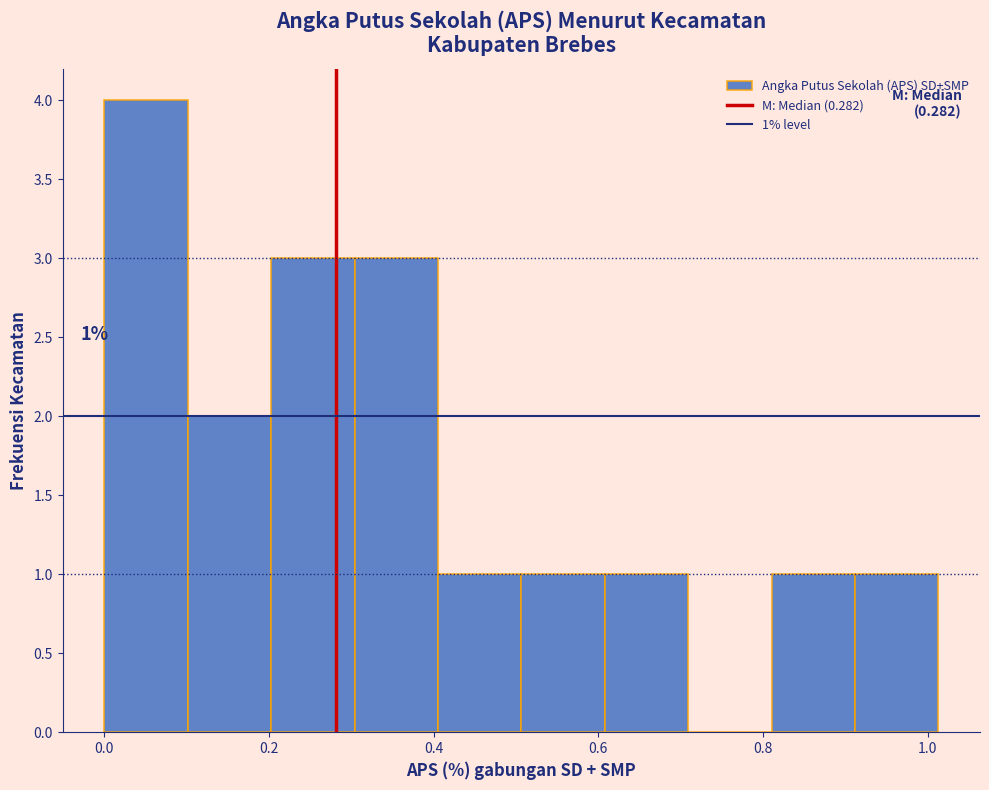

Over which range of the x-axis is the bar tallest?

0.00 to 0.10